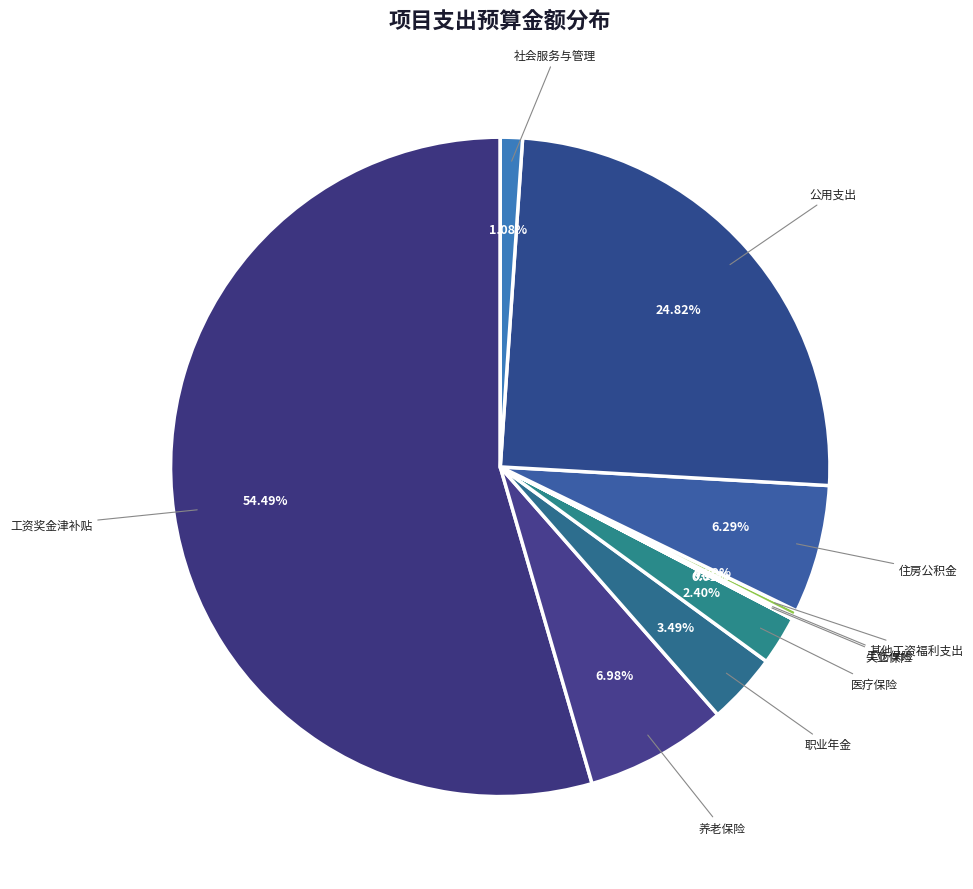

What is the majority slice?

工资奖金津补贴